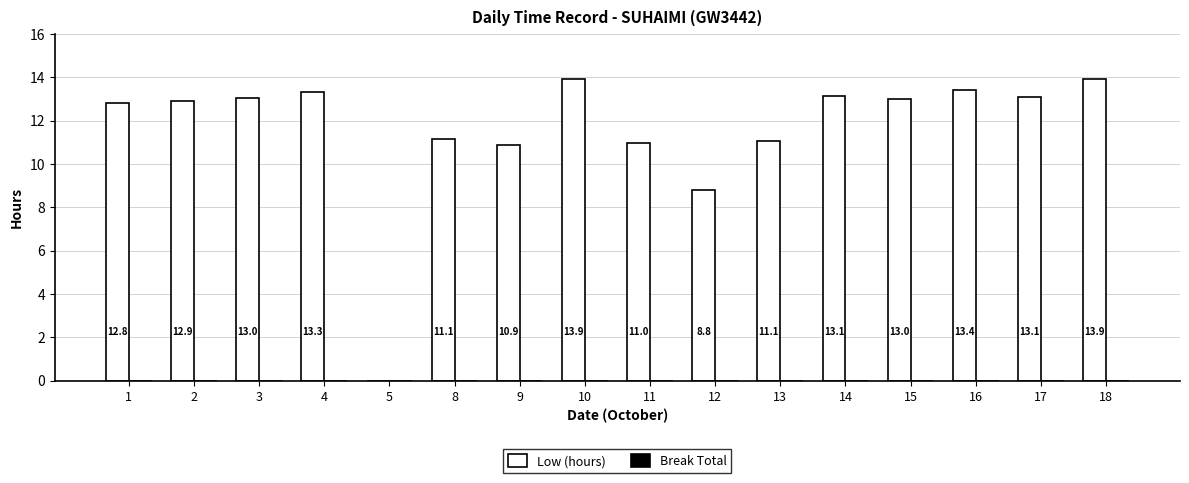

Between 15 and 3, which is larger?

3